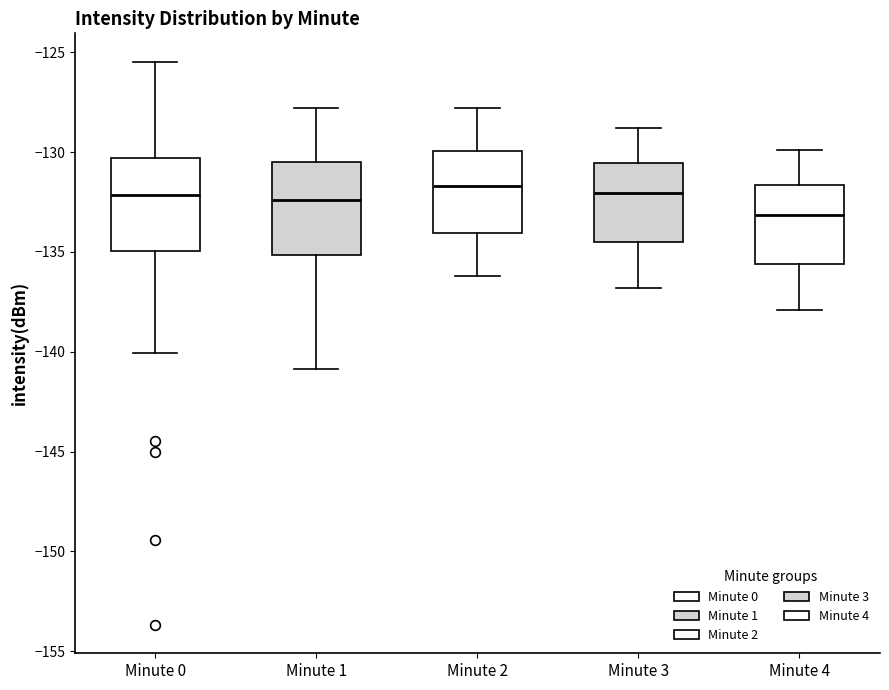

Reading left to right, transcribe this box plot: for each box, give where its median line is, the range the box spans, and where its two whiskers end, as read against the y-axis. The values are not printed on the chart, so give them approximately, as read against the axis.

Minute 0: median -132.0, box -135.0 to -130.5, whiskers -140.0 to -125.5
Minute 1: median -132.5, box -135.0 to -130.5, whiskers -141.0 to -128.0
Minute 2: median -131.5, box -134.0 to -130.0, whiskers -136.0 to -128.0
Minute 3: median -132.0, box -134.5 to -130.5, whiskers -137.0 to -129.0
Minute 4: median -133.0, box -135.5 to -131.5, whiskers -138.0 to -130.0